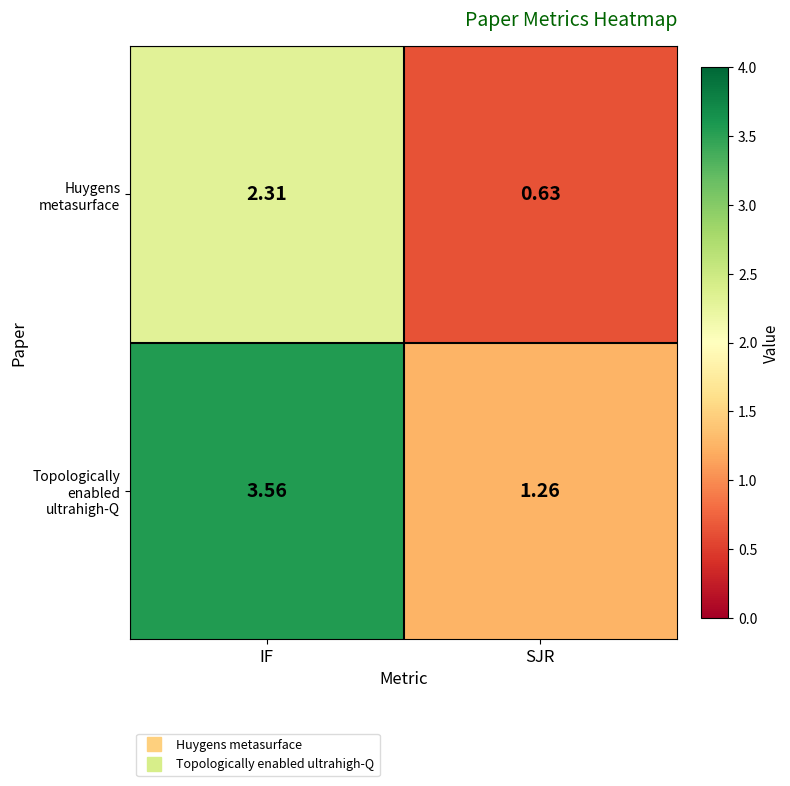

Between IF and SJR, which series saw the biggest shift?

Topologically enabled ultrahigh-Q